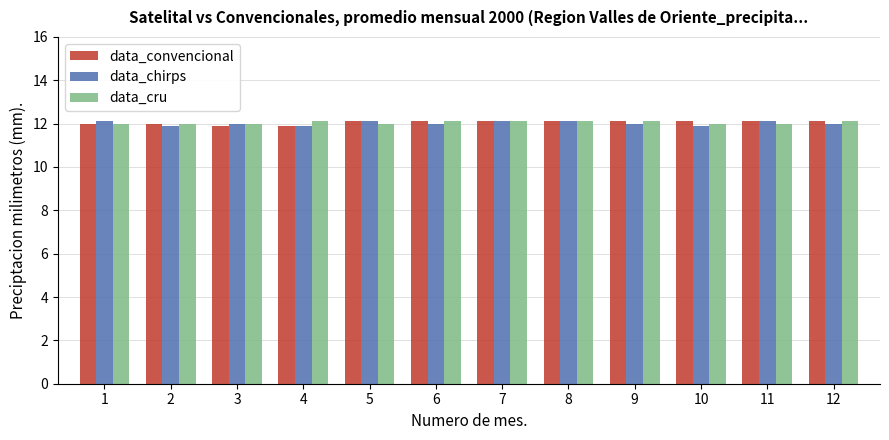

True or false: data_chirps has a value of 11.9 at 4.

True